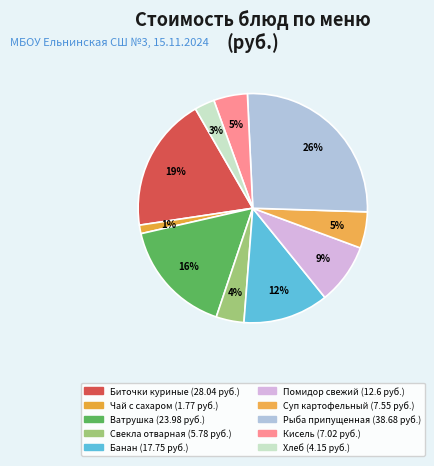

How many slices are in this pie chart?

10